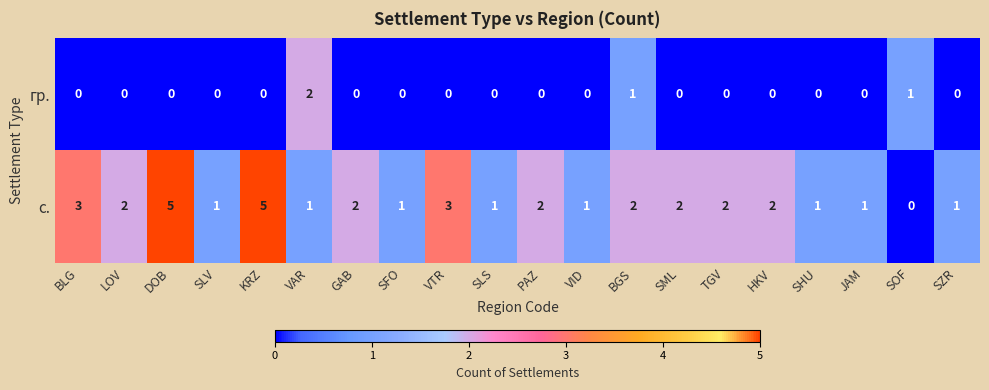

List the series in order of their peak value, highest first.

с., гр.